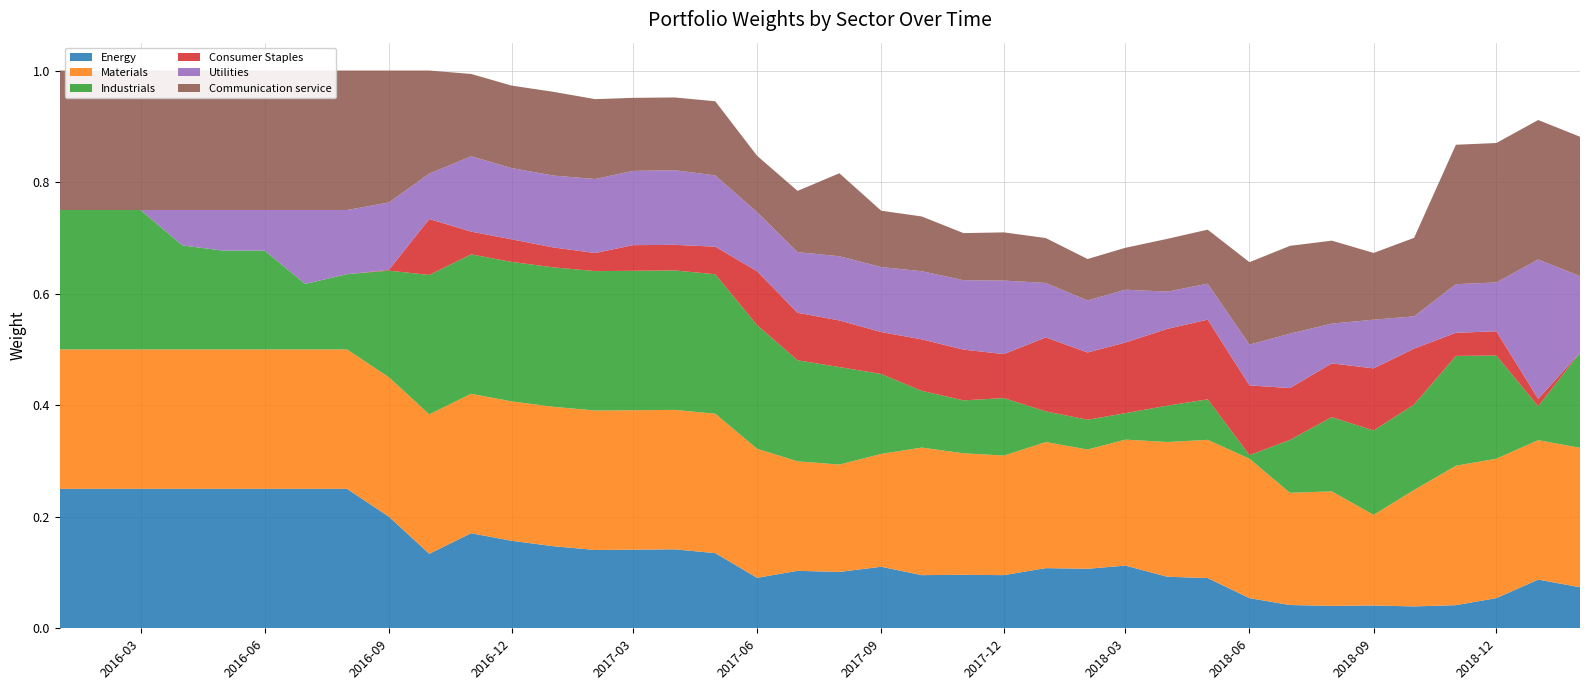

Reading left to right, extract all data points from this chart.

Energy: 2016-01-01=0.2	2016-02-01=0.2	2016-03-01=0.2	2016-04-01=0.2	2016-05-01=0.2	2016-06-01=0.2	2016-07-01=0.2	2016-08-01=0.2	2016-09-01=0.2	2016-10-01=0.1	2016-11-01=0.2	2016-12-01=0.2	2017-01-01=0.1	2017-02-01=0.1	2017-03-01=0.1	2017-04-01=0.1	2017-05-01=0.1	2017-06-01=0.1	2017-07-01=0.1	2017-08-01=0.1	2017-09-01=0.1	2017-10-01=0.1	2017-11-01=0.1	2017-12-01=0.1	2018-01-01=0.1	2018-02-01=0.1	2018-03-01=0.1	2018-04-01=0.1	2018-05-01=0.1	2018-06-01=0.1	2018-07-01=0.0	2018-08-01=0.0	2018-09-01=0.0	2018-10-01=0.0	2018-11-01=0.0	2018-12-01=0.1	2019-01-01=0.1	2019-02-01=0.1
Materials: 2016-01-01=0.2	2016-02-01=0.2	2016-03-01=0.2	2016-04-01=0.2	2016-05-01=0.2	2016-06-01=0.2	2016-07-01=0.2	2016-08-01=0.2	2016-09-01=0.2	2016-10-01=0.2	2016-11-01=0.2	2016-12-01=0.2	2017-01-01=0.2	2017-02-01=0.2	2017-03-01=0.2	2017-04-01=0.2	2017-05-01=0.2	2017-06-01=0.2	2017-07-01=0.2	2017-08-01=0.2	2017-09-01=0.2	2017-10-01=0.2	2017-11-01=0.2	2017-12-01=0.2	2018-01-01=0.2	2018-02-01=0.2	2018-03-01=0.2	2018-04-01=0.2	2018-05-01=0.2	2018-06-01=0.2	2018-07-01=0.2	2018-08-01=0.2	2018-09-01=0.2	2018-10-01=0.2	2018-11-01=0.2	2018-12-01=0.2	2019-01-01=0.2	2019-02-01=0.2
Industrials: 2016-01-01=0.2	2016-02-01=0.2	2016-03-01=0.2	2016-04-01=0.2	2016-05-01=0.2	2016-06-01=0.2	2016-07-01=0.1	2016-08-01=0.1	2016-09-01=0.2	2016-10-01=0.2	2016-11-01=0.2	2016-12-01=0.2	2017-01-01=0.2	2017-02-01=0.2	2017-03-01=0.2	2017-04-01=0.2	2017-05-01=0.2	2017-06-01=0.2	2017-07-01=0.2	2017-08-01=0.2	2017-09-01=0.1	2017-10-01=0.1	2017-11-01=0.1	2017-12-01=0.1	2018-01-01=0.1	2018-02-01=0.1	2018-03-01=0.0	2018-04-01=0.1	2018-05-01=0.1	2018-06-01=0.0	2018-07-01=0.1	2018-08-01=0.1	2018-09-01=0.2	2018-10-01=0.2	2018-11-01=0.2	2018-12-01=0.2	2019-01-01=0.1	2019-02-01=0.2
Consumer Staples: 2016-01-01=0.0	2016-02-01=0.0	2016-03-01=0.0	2016-04-01=0.0	2016-05-01=0.0	2016-06-01=0.0	2016-07-01=0.0	2016-08-01=0.0	2016-09-01=0.0	2016-10-01=0.1	2016-11-01=0.0	2016-12-01=0.0	2017-01-01=0.0	2017-02-01=0.0	2017-03-01=0.0	2017-04-01=0.0	2017-05-01=0.0	2017-06-01=0.1	2017-07-01=0.1	2017-08-01=0.1	2017-09-01=0.1	2017-10-01=0.1	2017-11-01=0.1	2017-12-01=0.1	2018-01-01=0.1	2018-02-01=0.1	2018-03-01=0.1	2018-04-01=0.1	2018-05-01=0.1	2018-06-01=0.1	2018-07-01=0.1	2018-08-01=0.1	2018-09-01=0.1	2018-10-01=0.1	2018-11-01=0.0	2018-12-01=0.0	2019-01-01=0.0	2019-02-01=0.0
Utilities: 2016-01-01=0.0	2016-02-01=0.0	2016-03-01=0.0	2016-04-01=0.1	2016-05-01=0.1	2016-06-01=0.1	2016-07-01=0.1	2016-08-01=0.1	2016-09-01=0.1	2016-10-01=0.1	2016-11-01=0.1	2016-12-01=0.1	2017-01-01=0.1	2017-02-01=0.1	2017-03-01=0.1	2017-04-01=0.1	2017-05-01=0.1	2017-06-01=0.1	2017-07-01=0.1	2017-08-01=0.1	2017-09-01=0.1	2017-10-01=0.1	2017-11-01=0.1	2017-12-01=0.1	2018-01-01=0.1	2018-02-01=0.1	2018-03-01=0.1	2018-04-01=0.1	2018-05-01=0.1	2018-06-01=0.1	2018-07-01=0.1	2018-08-01=0.1	2018-09-01=0.1	2018-10-01=0.1	2018-11-01=0.1	2018-12-01=0.1	2019-01-01=0.2	2019-02-01=0.1
Communication service: 2016-01-01=0.2	2016-02-01=0.2	2016-03-01=0.2	2016-04-01=0.2	2016-05-01=0.2	2016-06-01=0.2	2016-07-01=0.2	2016-08-01=0.2	2016-09-01=0.2	2016-10-01=0.2	2016-11-01=0.1	2016-12-01=0.1	2017-01-01=0.2	2017-02-01=0.1	2017-03-01=0.1	2017-04-01=0.1	2017-05-01=0.1	2017-06-01=0.1	2017-07-01=0.1	2017-08-01=0.1	2017-09-01=0.1	2017-10-01=0.1	2017-11-01=0.1	2017-12-01=0.1	2018-01-01=0.1	2018-02-01=0.1	2018-03-01=0.1	2018-04-01=0.1	2018-05-01=0.1	2018-06-01=0.1	2018-07-01=0.2	2018-08-01=0.1	2018-09-01=0.1	2018-10-01=0.1	2018-11-01=0.2	2018-12-01=0.2	2019-01-01=0.2	2019-02-01=0.2